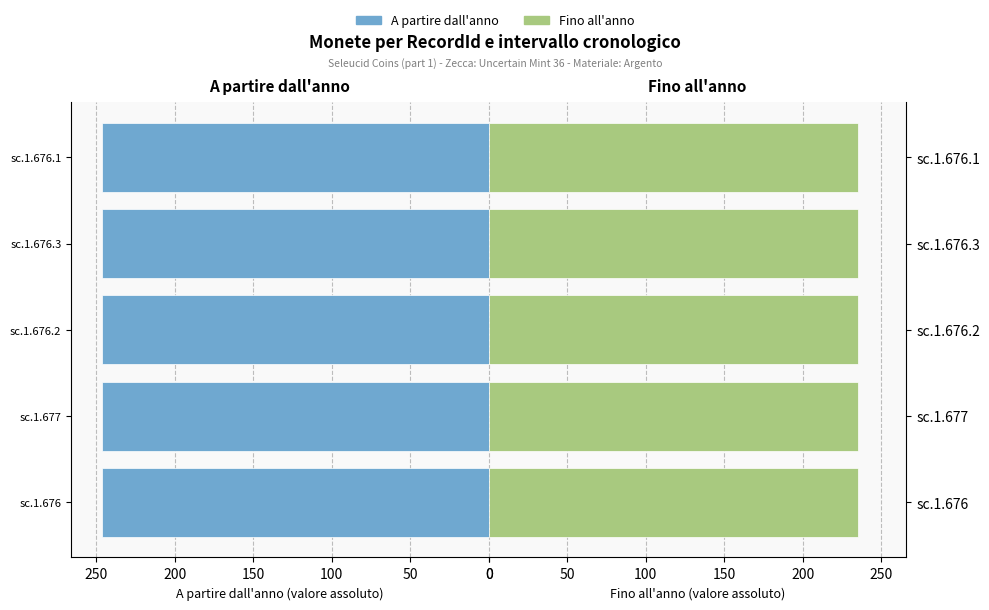

How many bars are there in total?

10